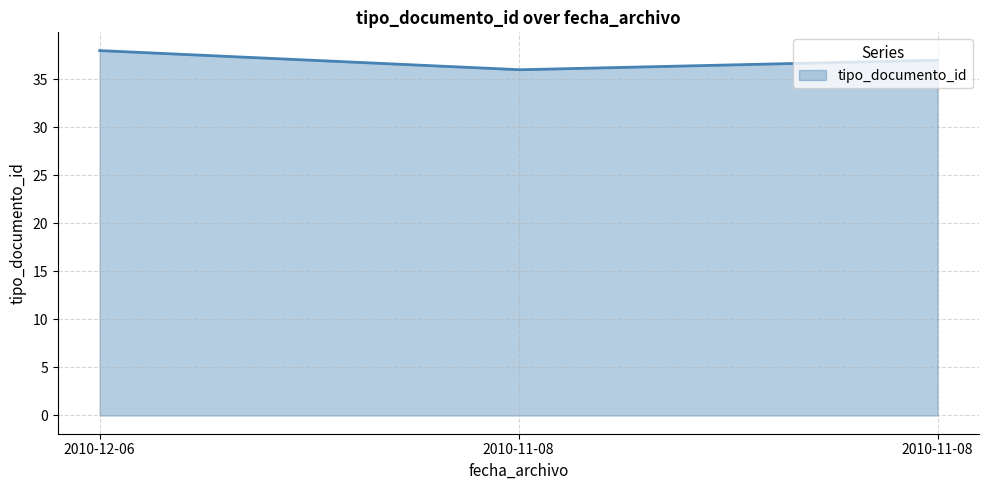

Does the chart display data point markers on the line(s)?

No